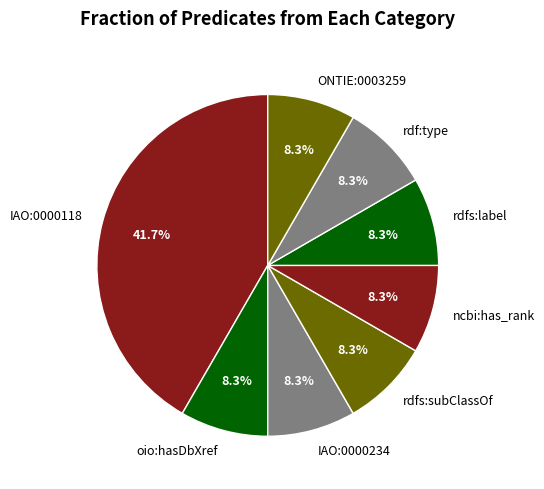

What is the ratio of the value at oio:hasDbXref to the value at rdfs:subClassOf?

1.0